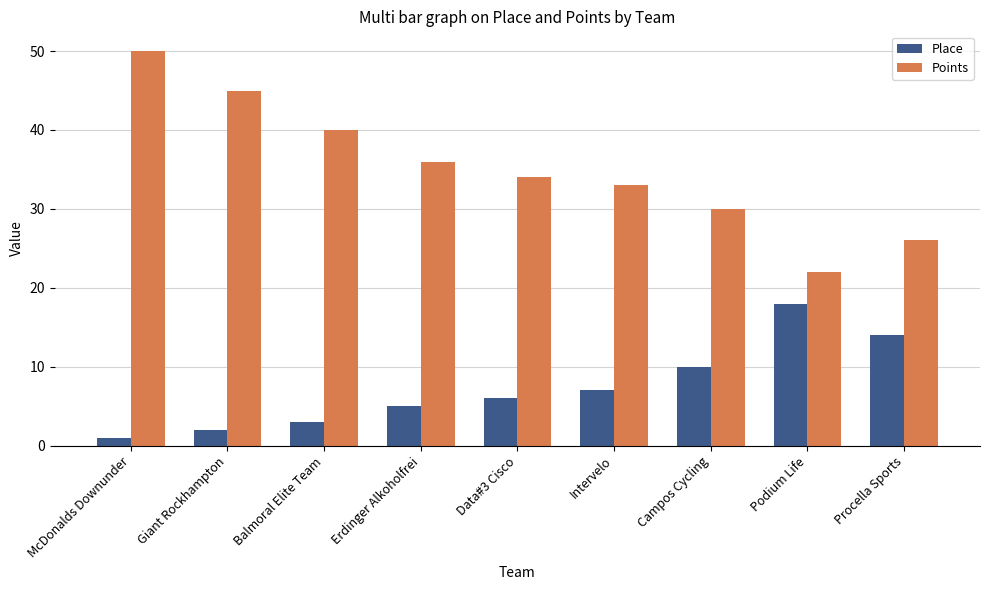

True or false: Place has a value of 10 at Campos Cycling.

True